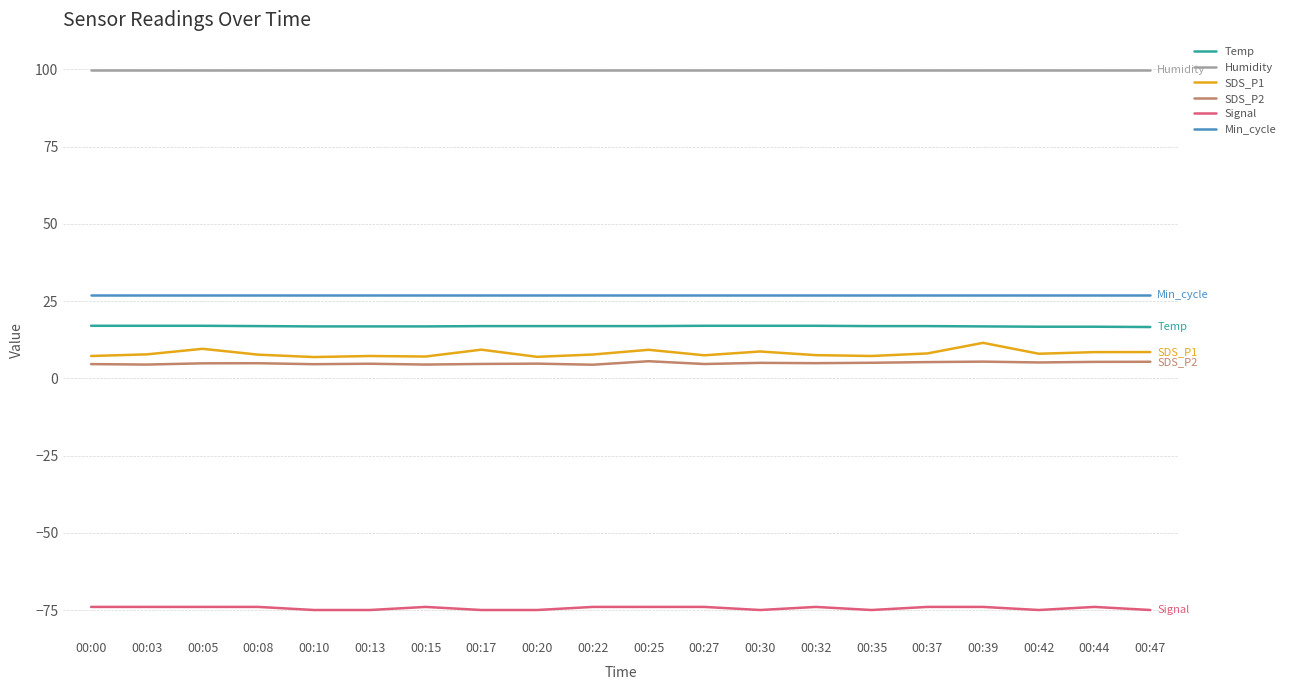

What is the spread (max minus min) of values at 00:47?

174.9